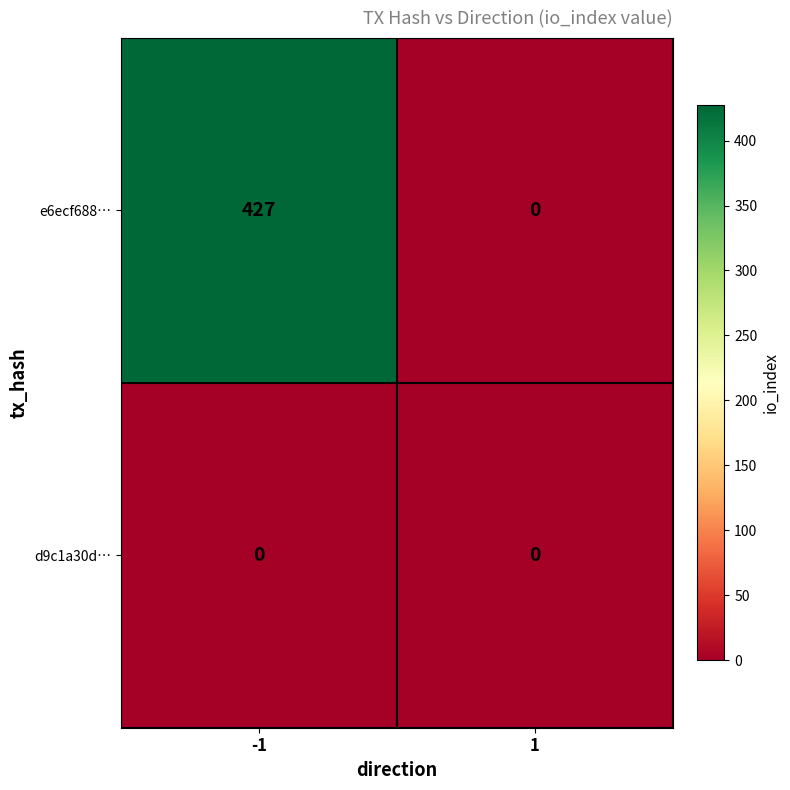

Count the number of categories in the chart.

2